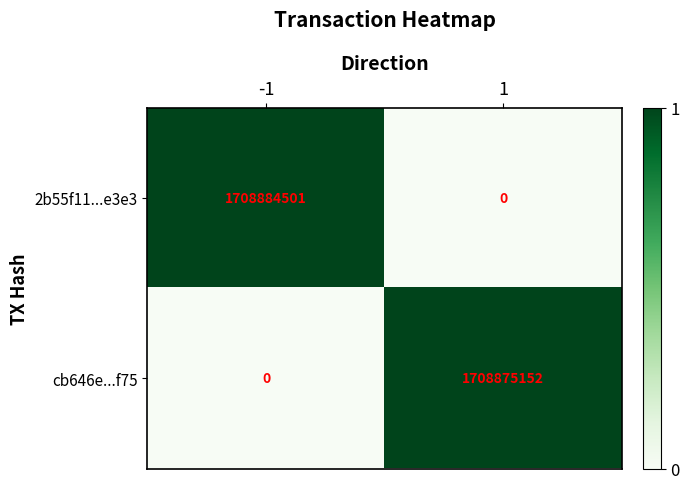

Rank the categories by 2b55f11...e3e3 value from lowest to highest.

1, -1